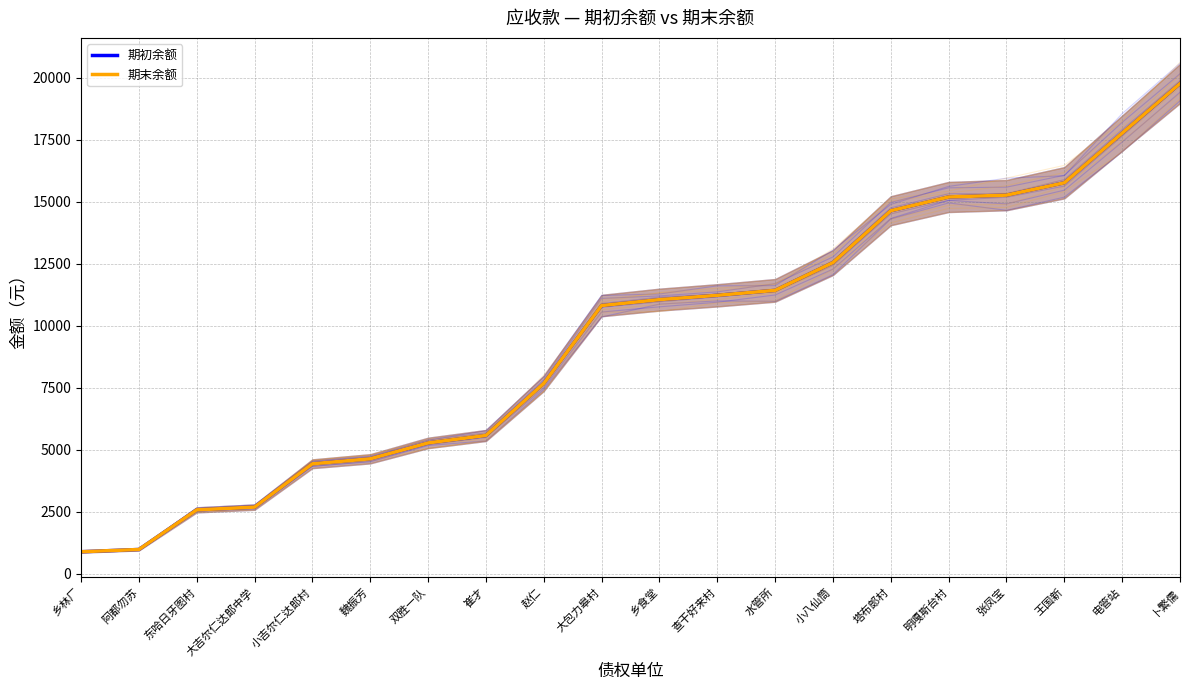

Where is 期初余额 nearest to the value 10321?

大包力皋村